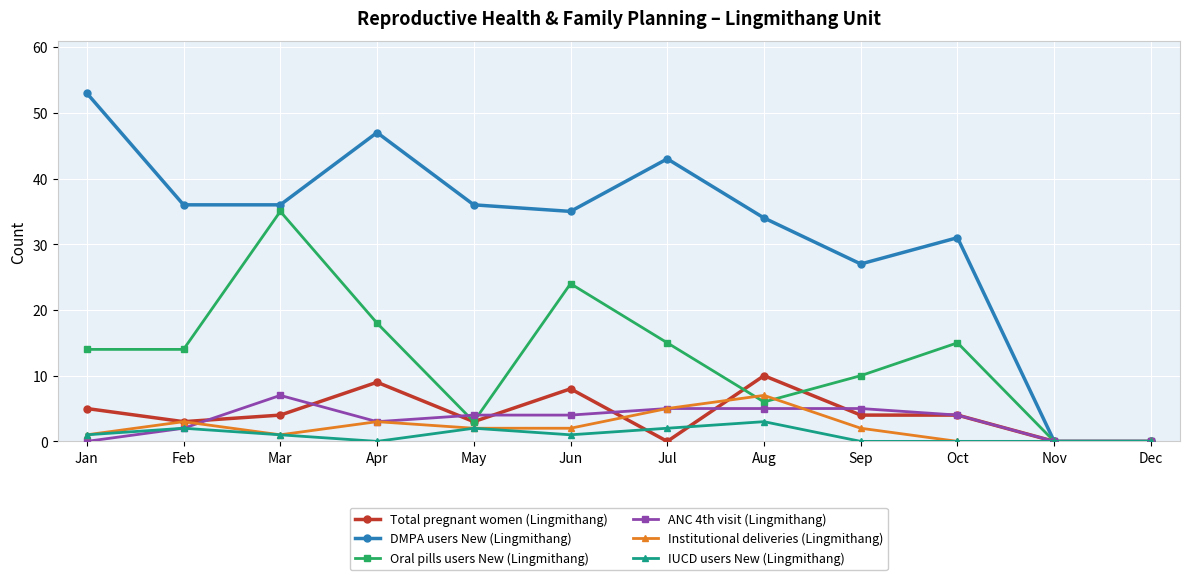

At which category does the chart reach its peak across all series?

Jan